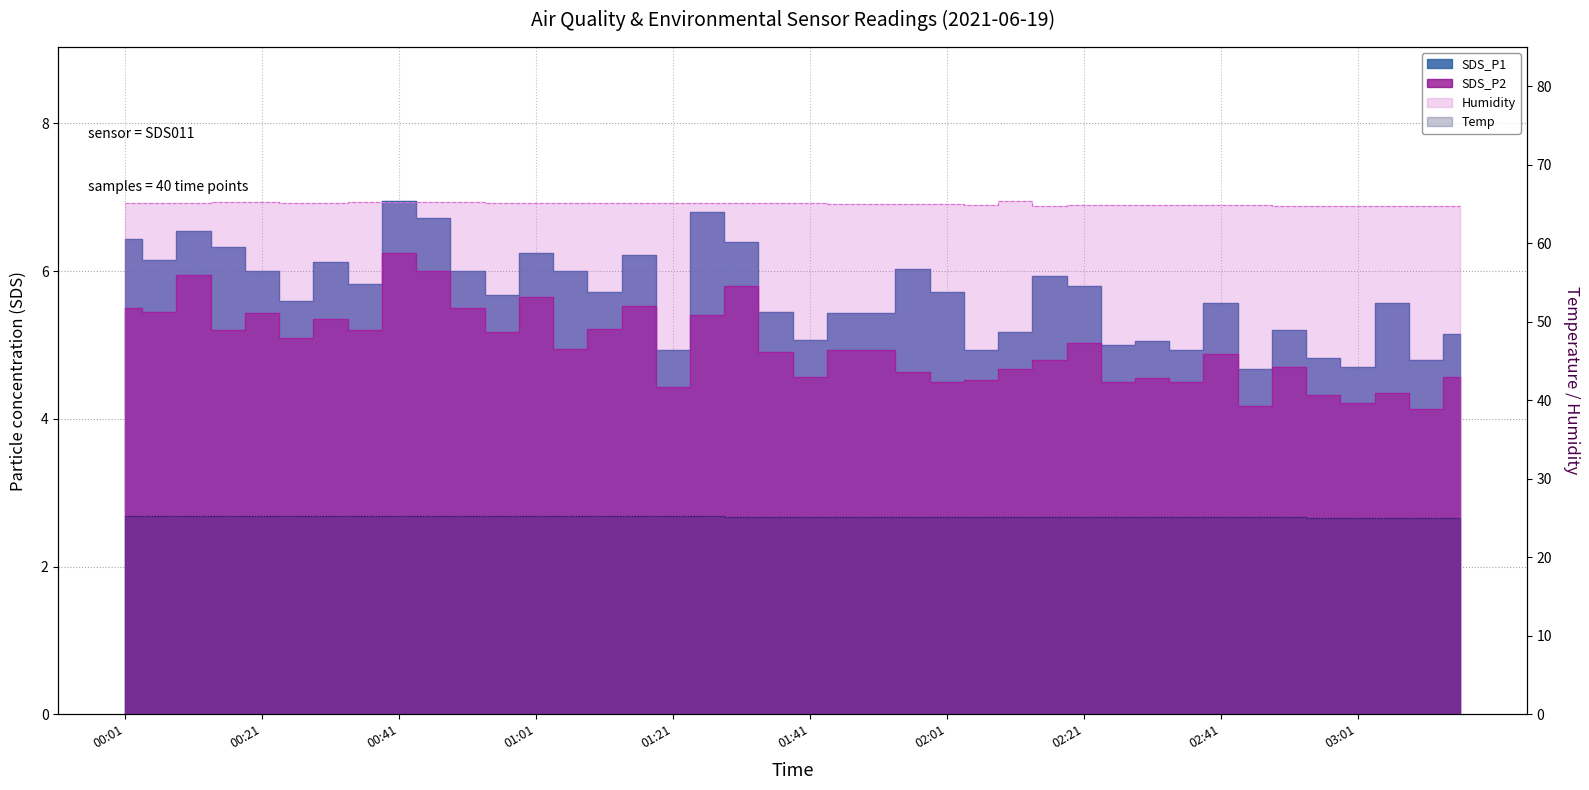

How many data points in SDS_P1 are less than 5?

7